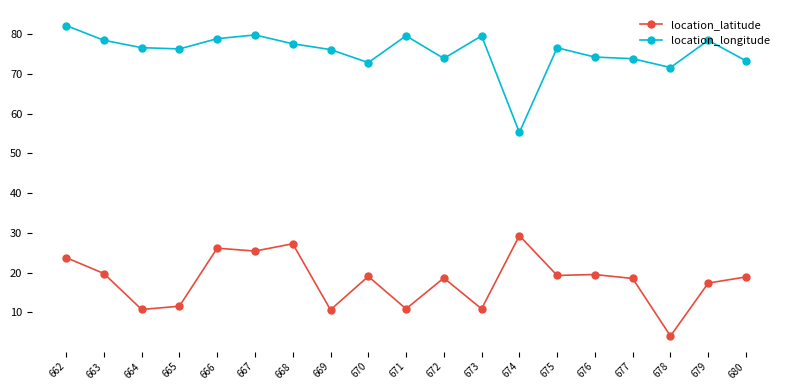

Rank the series at 680 from highest to lowest value.

location_longitude, location_latitude